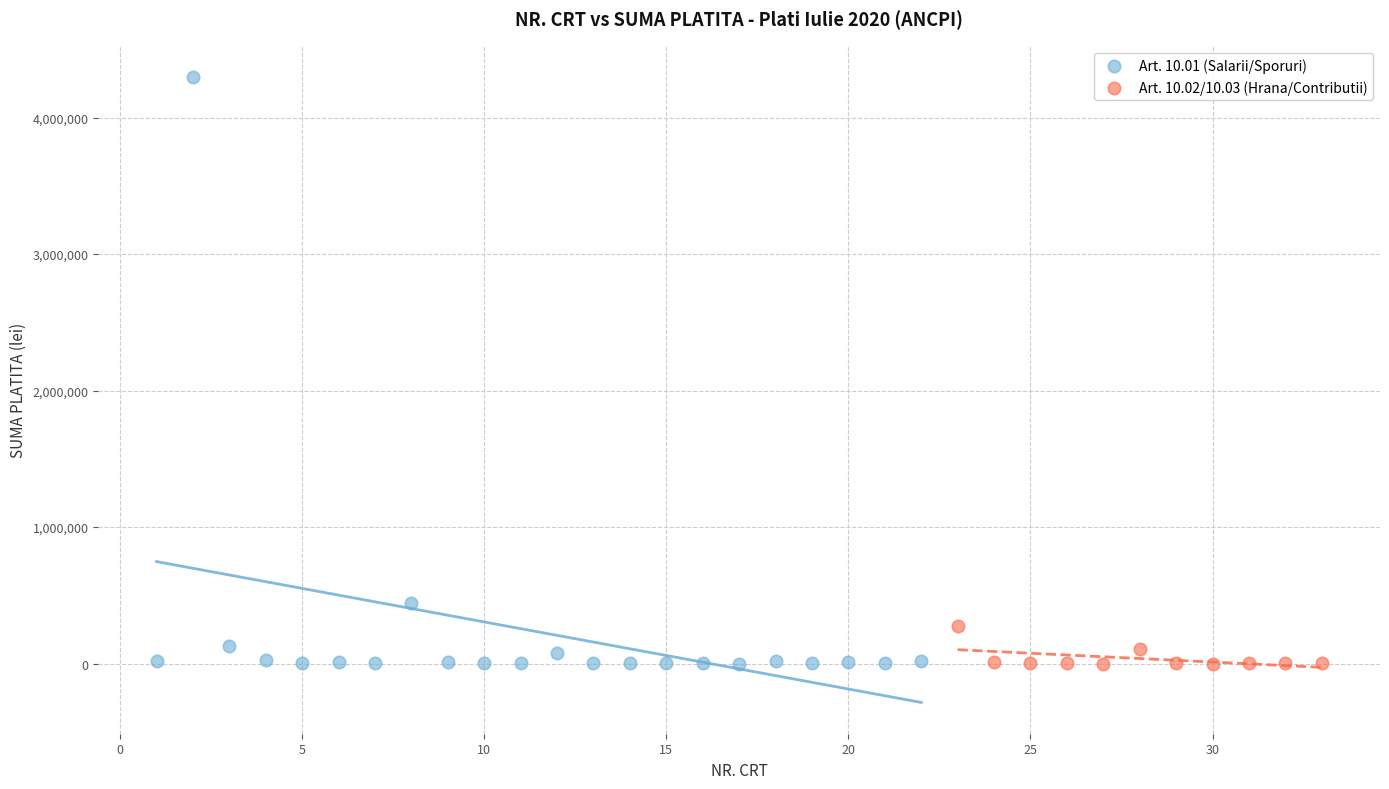

Which series has the largest Y range (max minus min)?

Art. 10.01 (Salarii/Sporuri)